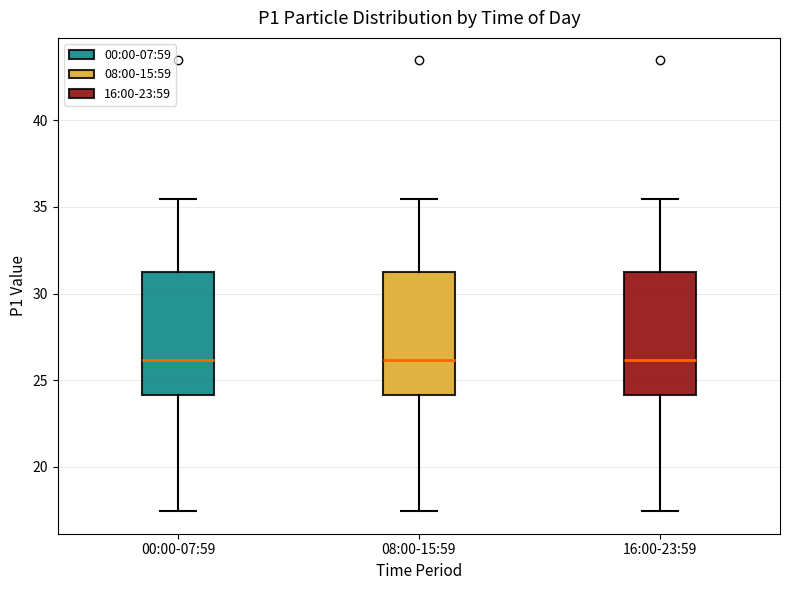

Where does the lower whisker of the box for 16:00-23:59 end on the y-axis? The values are not printed on the chart, so give them approximately, as read against the axis.

17.5